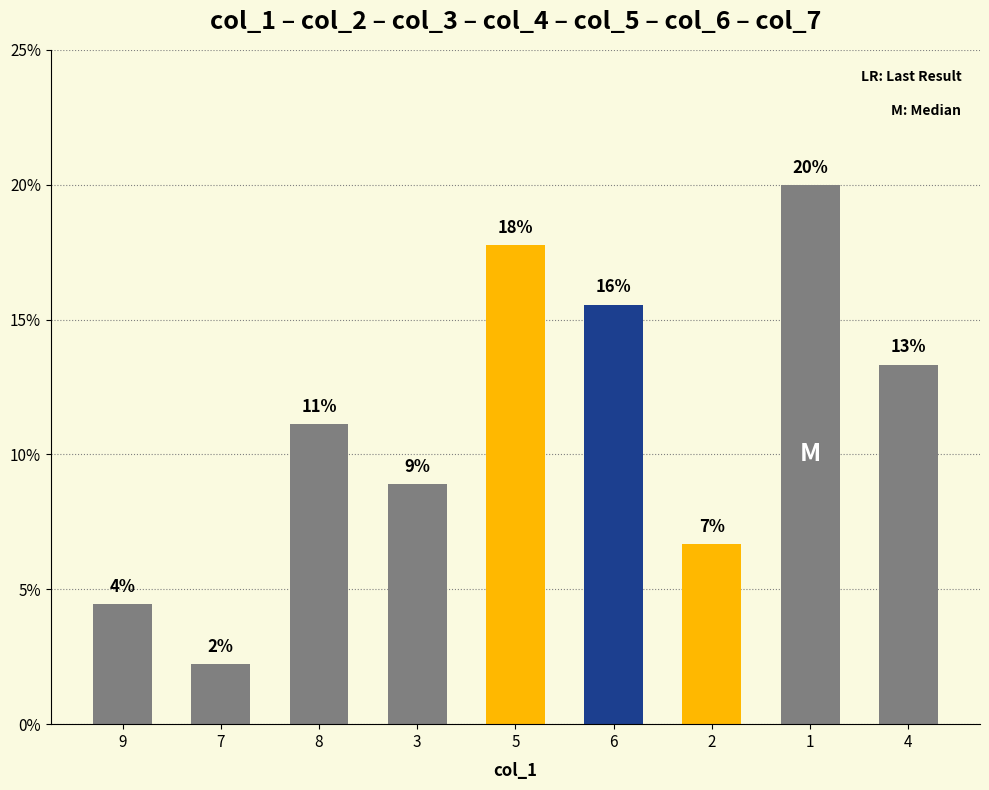

What is the sum of all values?

100.0